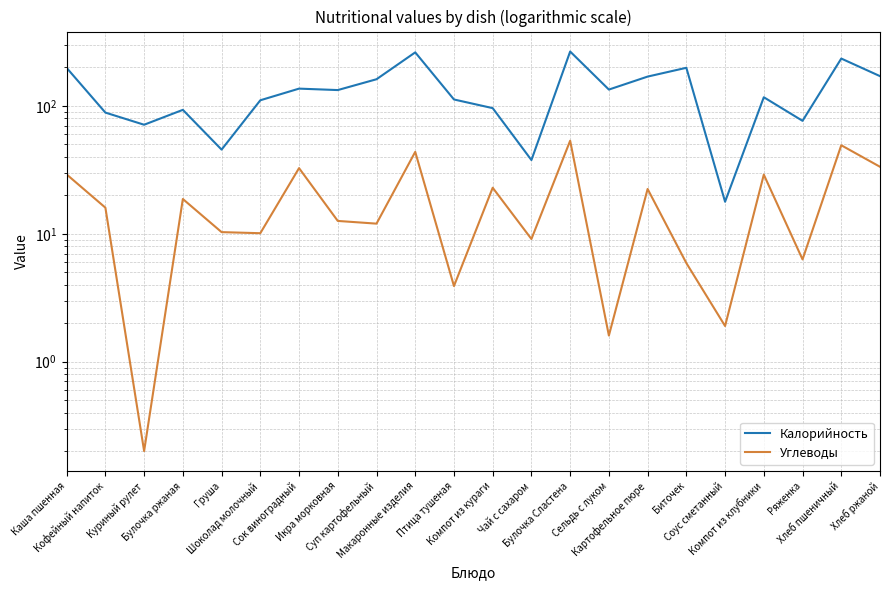

At which category does Углеводы reach its first local valley?

Куриный рулет